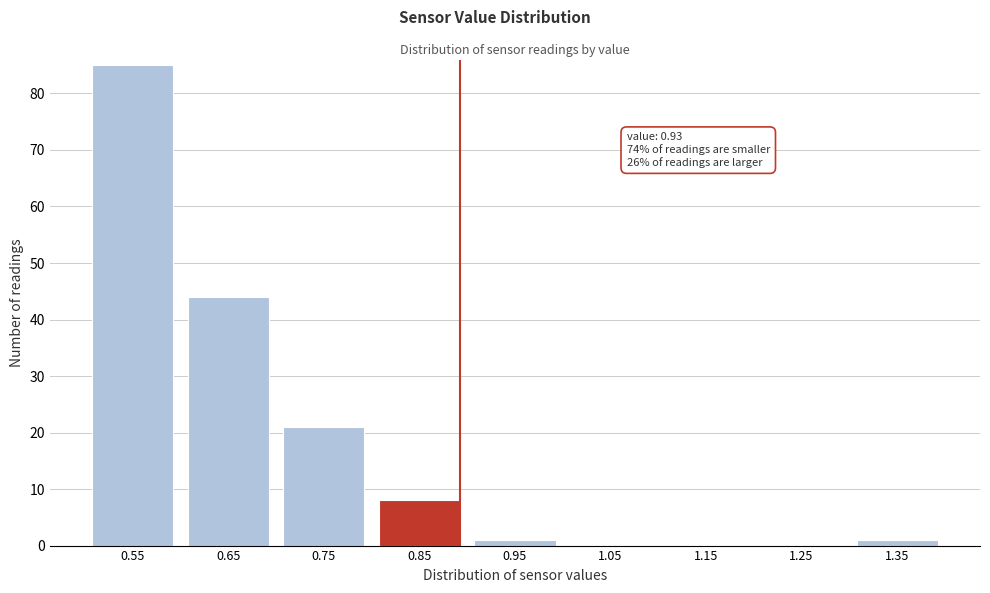

Reading left to right, list all the values displayed in this chart.

0.55=85	0.65=44	0.75=21	0.85=8	0.95=1	1.05=0	1.15=0	1.25=0	1.35=1